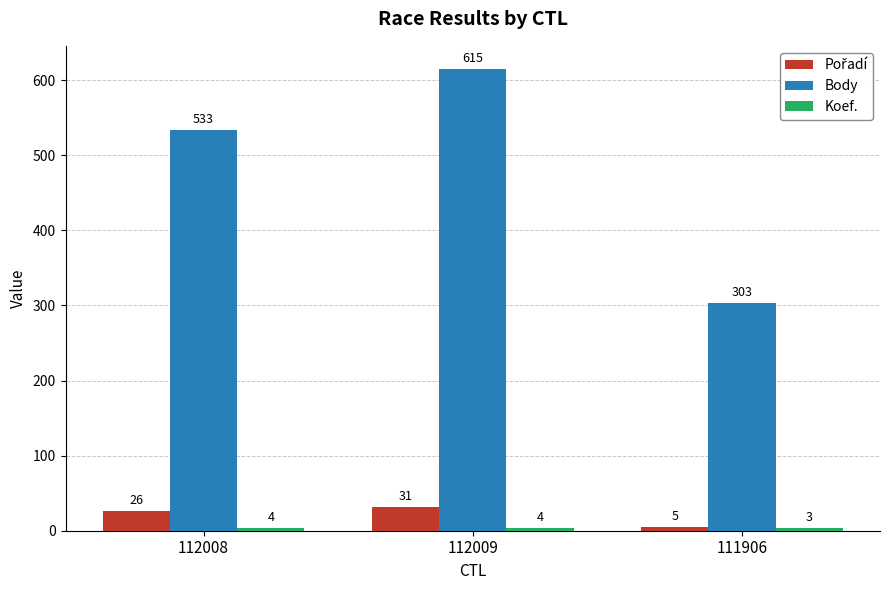

Which category has the highest value in the Body series?

112009